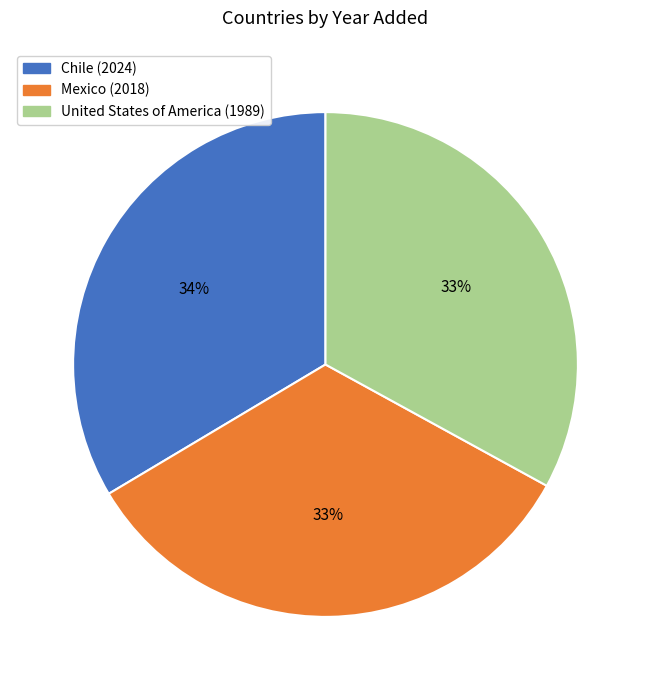

Is there any slice that represents more than half of the pie?

No